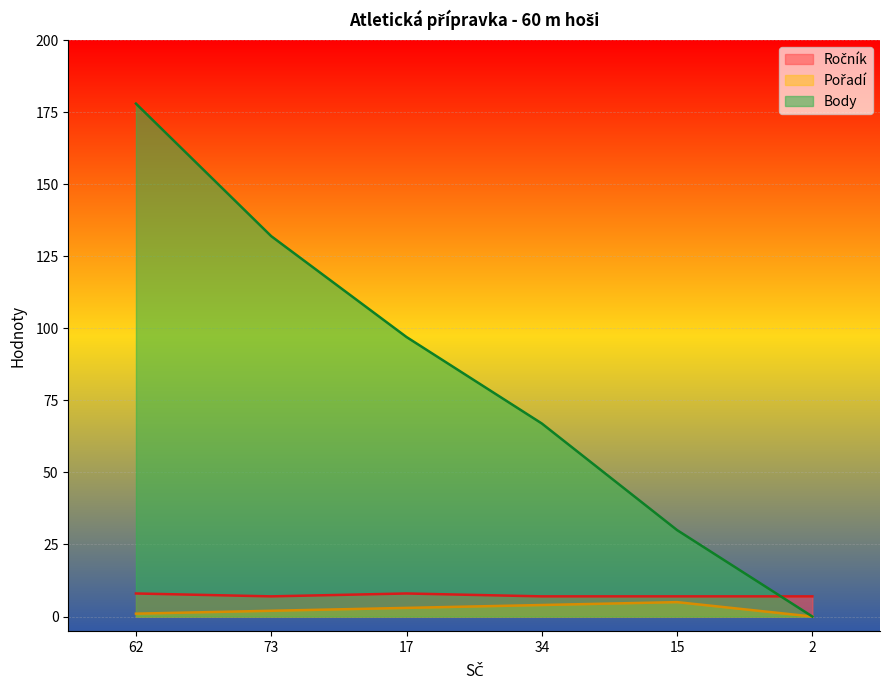

Rank the series by their maximum value, from highest to lowest.

Body, Ročník, Pořadí